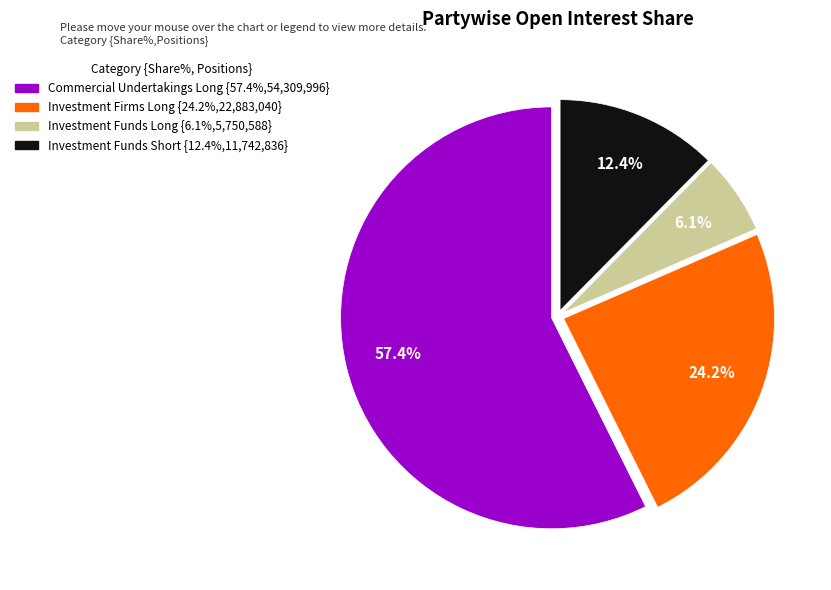

Between Investment Firms Long and Investment Funds Long, which is larger?

Investment Firms Long